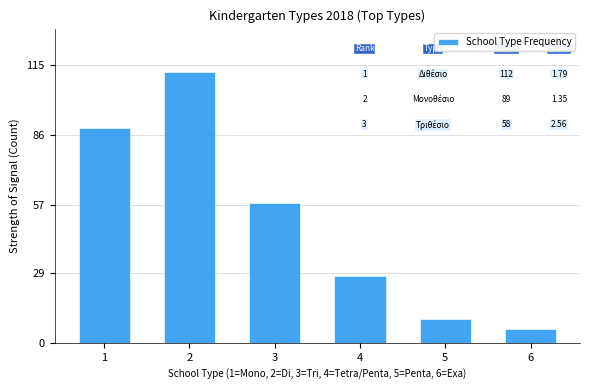

Reading right to left, list all the values displayed in this chart.

6	10	28	58	112	89